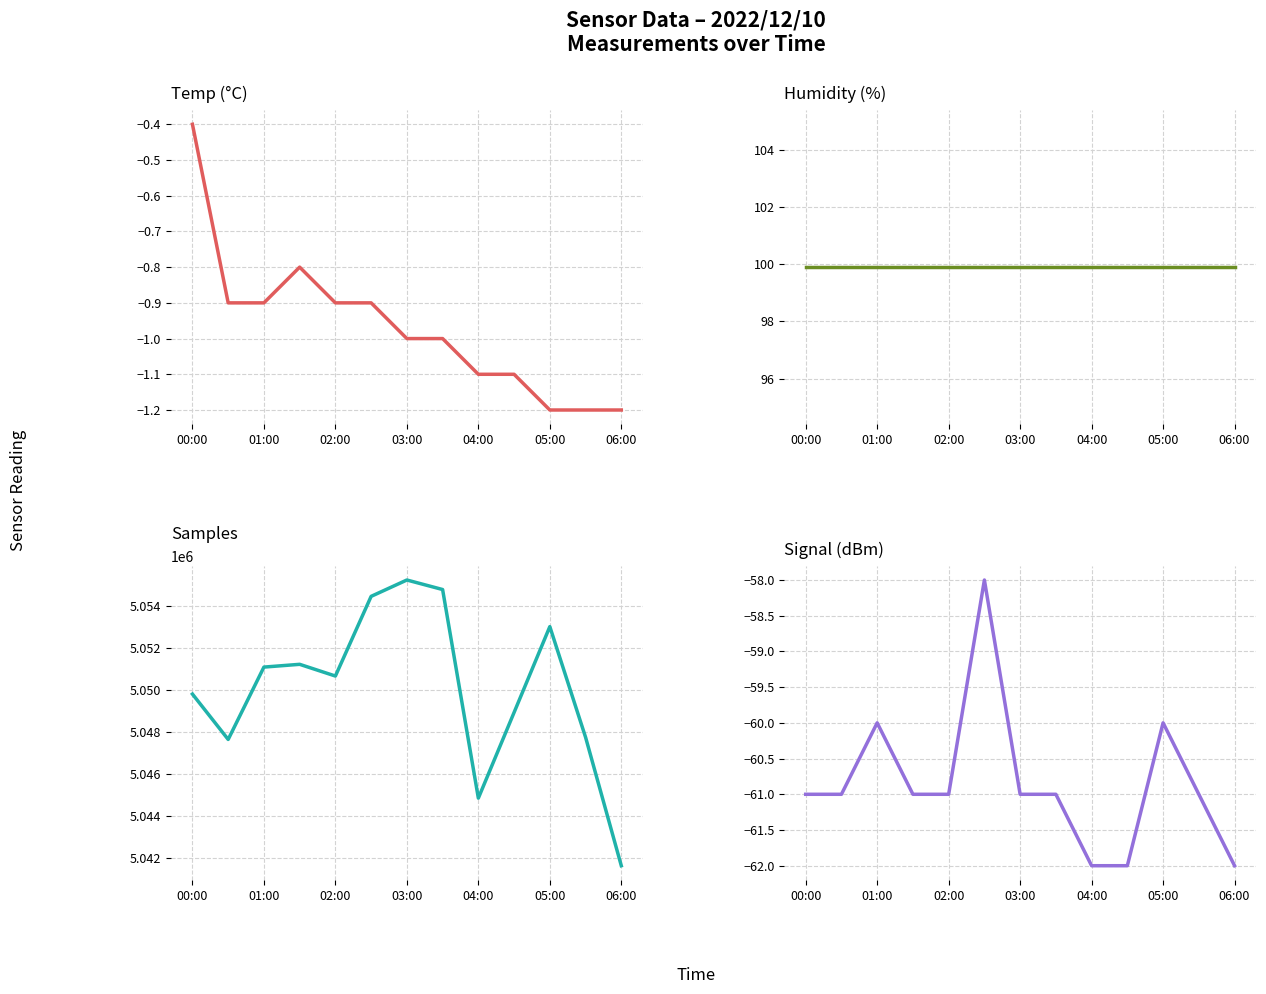

How many distinct data groups are displayed?

4